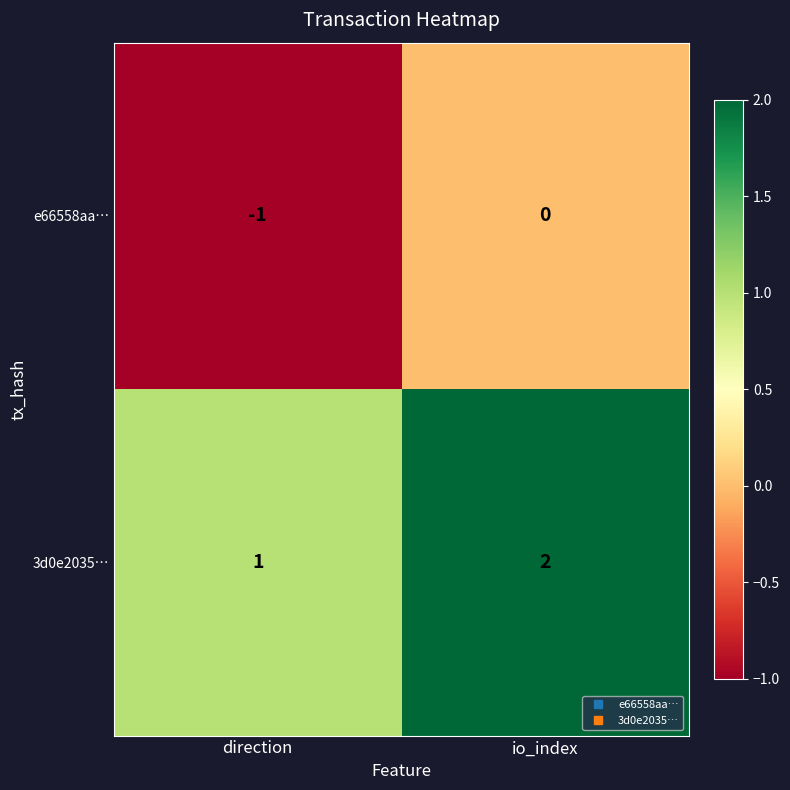

List the labels in order of 3d0e2035… value, largest first.

io_index, direction